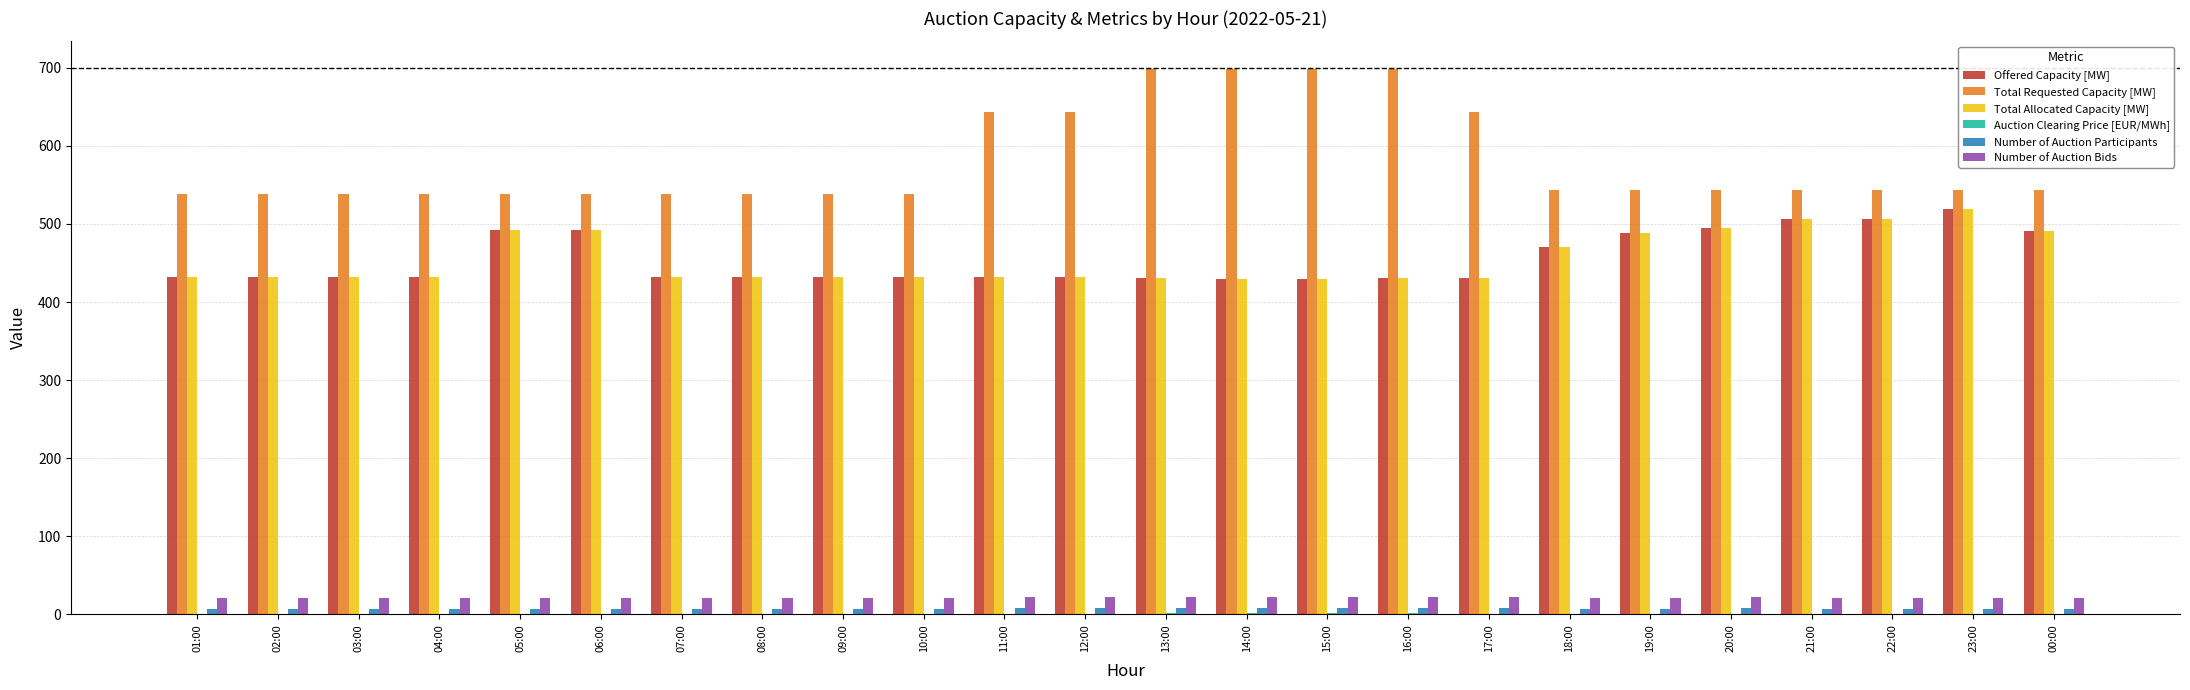

Which series has the largest total across all categories?

Total Requested Capacity [MW]